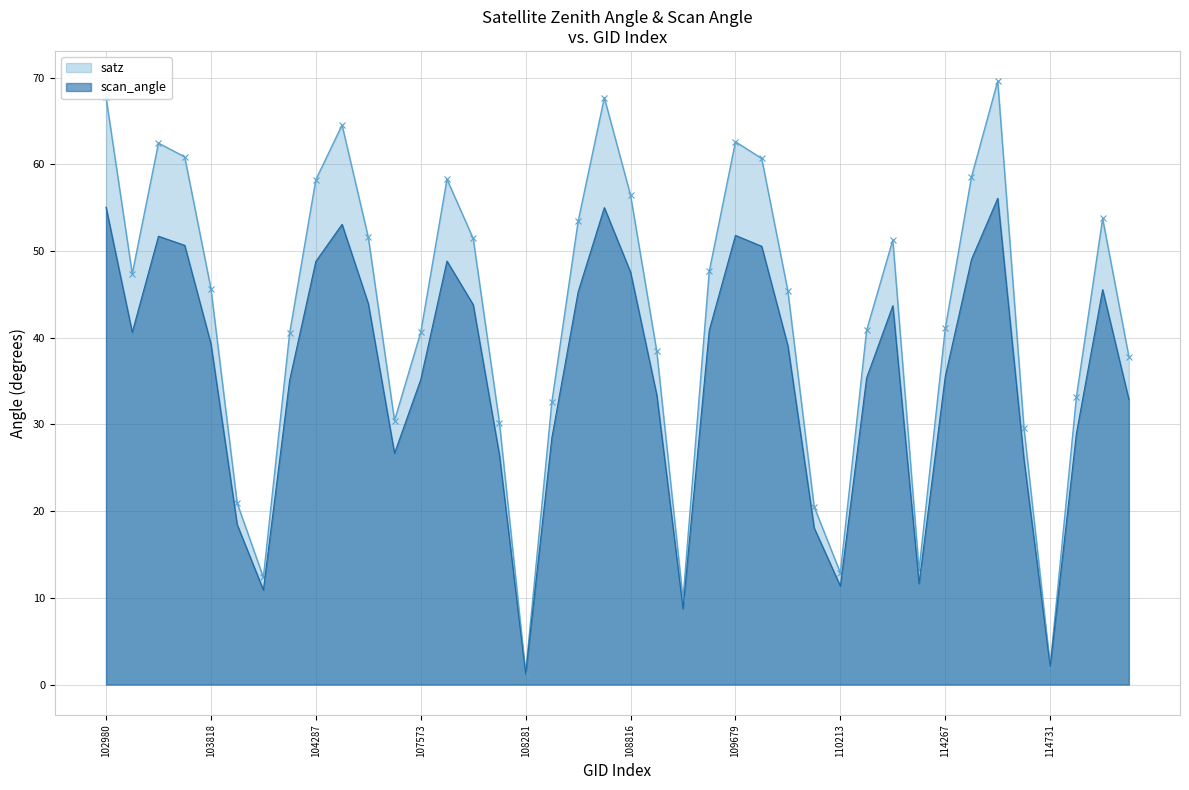

What is the difference between the values at 114958 and 108816?

2.0